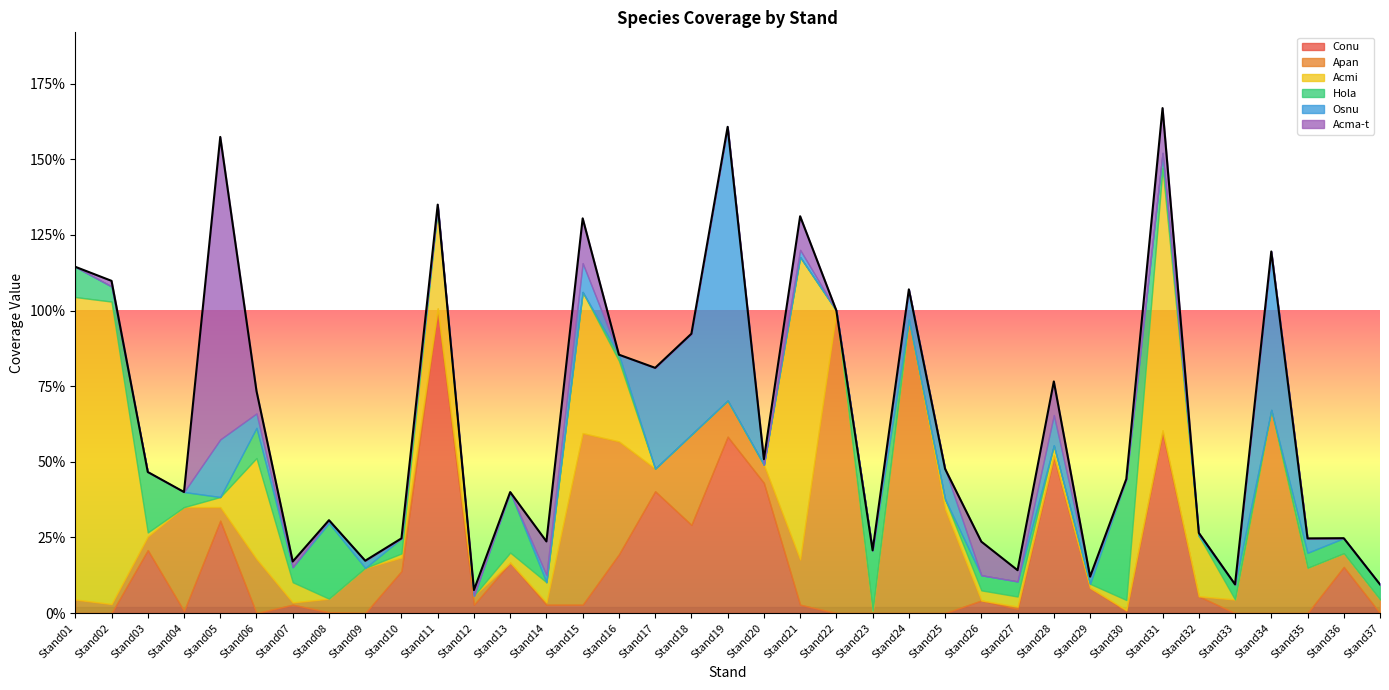

Which category has the lowest value in the Conu series?

Stand01